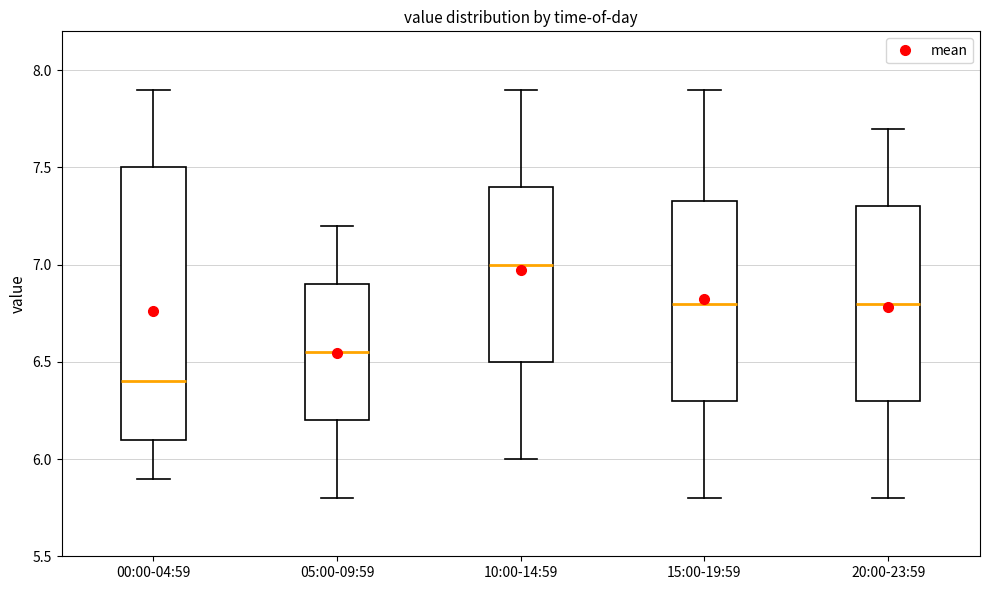

Where does the lower whisker of the box for 10:00-14:59 end on the y-axis? The values are not printed on the chart, so give them approximately, as read against the axis.

6.00